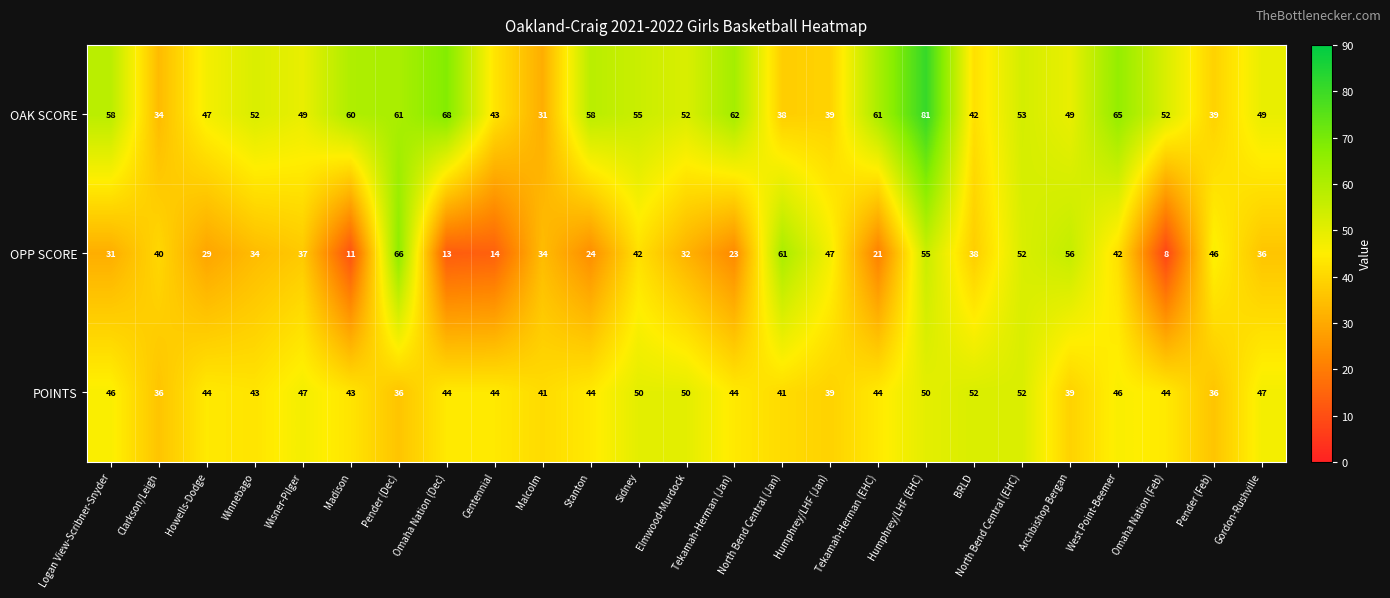

At which category does the chart reach its peak across all series?

Humphrey/LHF (EHC)